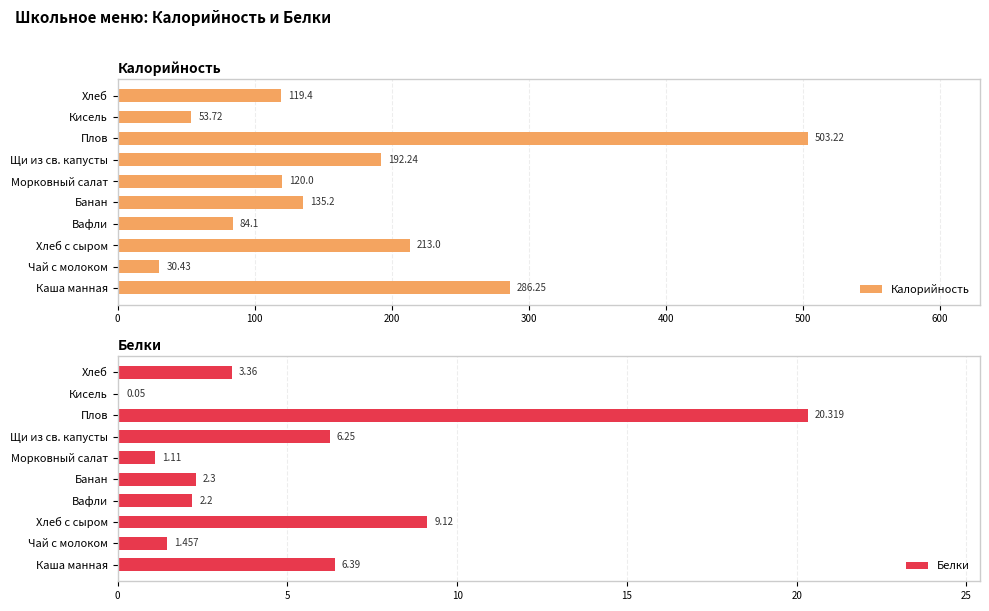

True or false: Калорийность has a value of 119.4 at Хлеб.

True